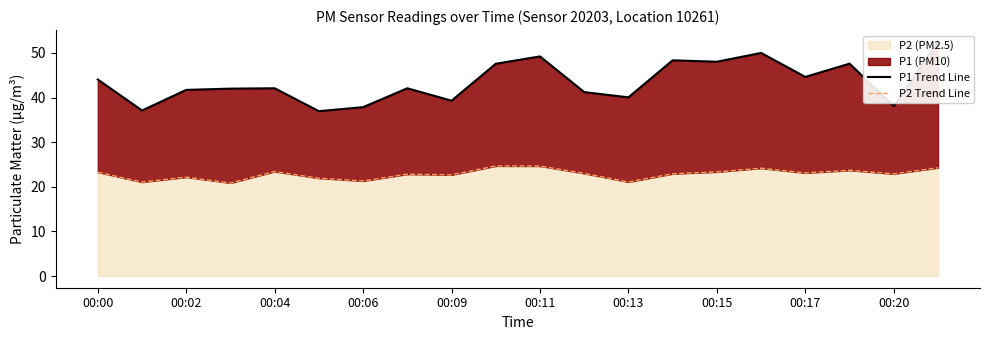

What is the maximum value for P2 (PM2.5)?

24.7